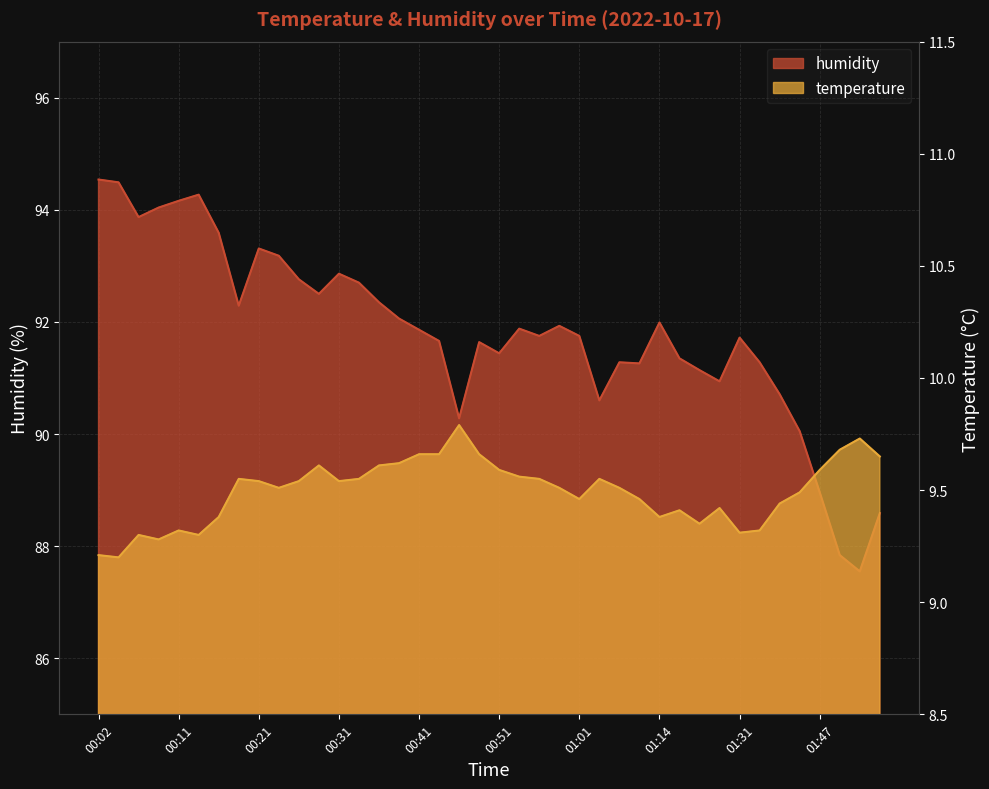

Reading right to left, what are all the values shown in this chart?

temperature: 9.7	9.7	9.7	9.6	9.5	9.4	9.3	9.3	9.4	9.3	9.4	9.4	9.5	9.5	9.6	9.5	9.5	9.6	9.6	9.6	9.7	9.8	9.7	9.7	9.6	9.6	9.6	9.5	9.6	9.5	9.5	9.5	9.6	9.4	9.3	9.3	9.3	9.3	9.2	9.2
humidity: 88.6	87.5	87.8	89.0	90.0	90.7	91.3	91.7	90.9	91.1	91.3	92.0	91.3	91.3	90.6	91.8	91.9	91.8	91.9	91.4	91.6	90.3	91.7	91.9	92.1	92.3	92.7	92.9	92.5	92.8	93.2	93.3	92.3	93.6	94.3	94.2	94.0	93.9	94.5	94.5